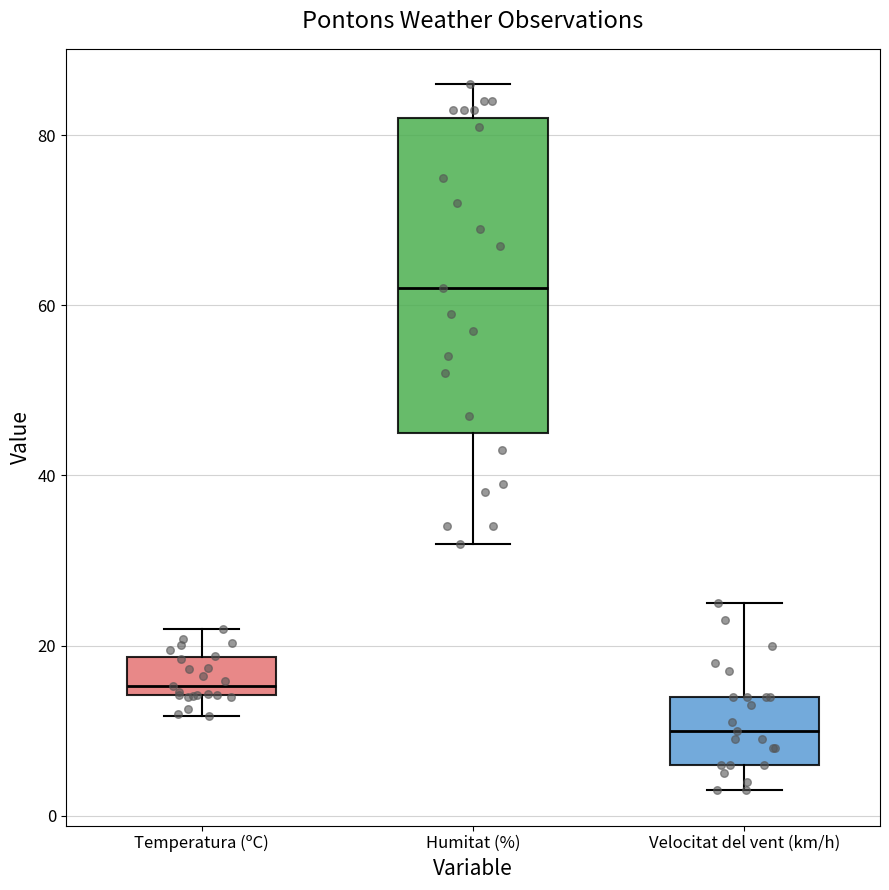

Which box is the tallest, from its lower edge to its upper edge?

Humitat (%)